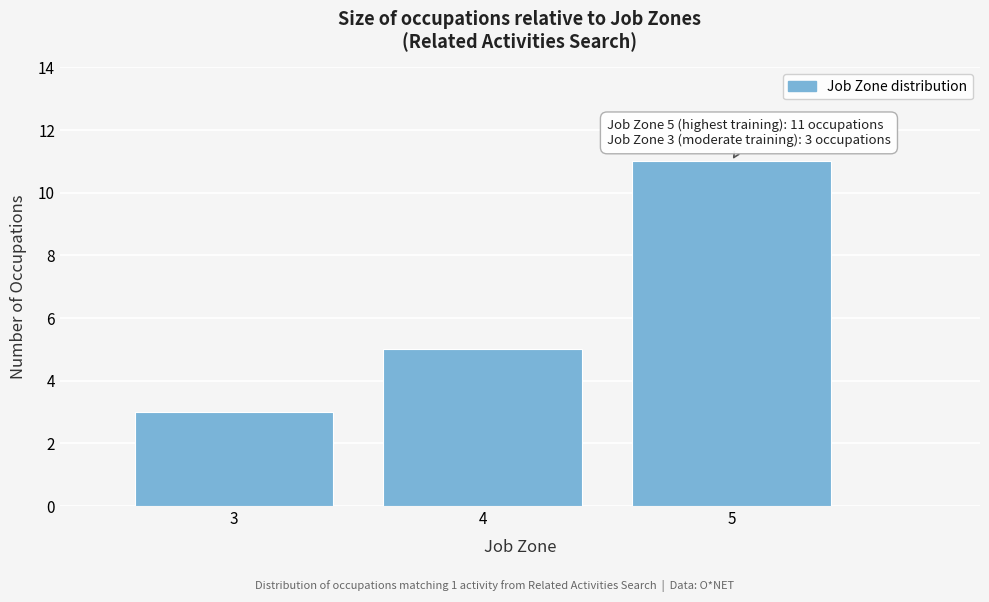

Which range on the x-axis has the tallest bar?

4.5 to 5.5